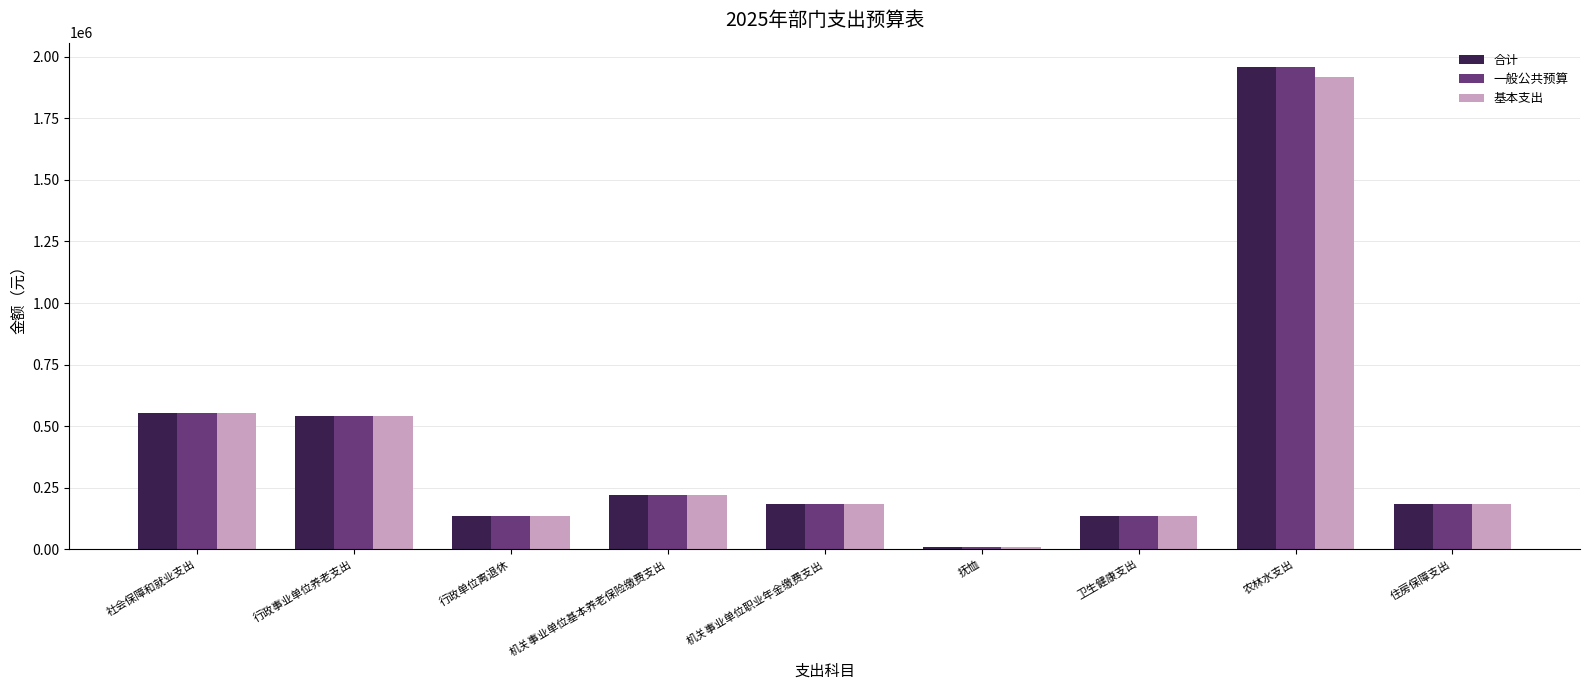

How many bars are there in total?

27